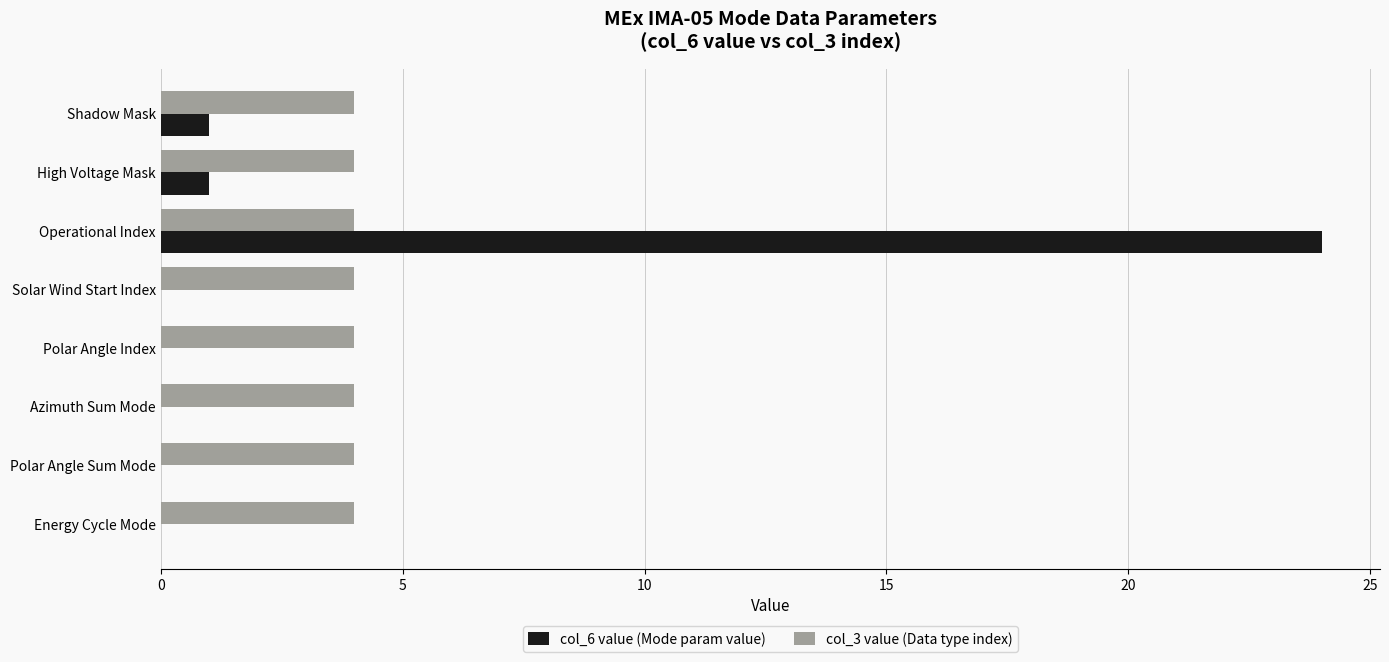

Between Operational Index and Azimuth Sum Mode, which series saw the biggest shift?

col_6 value (Mode param value)